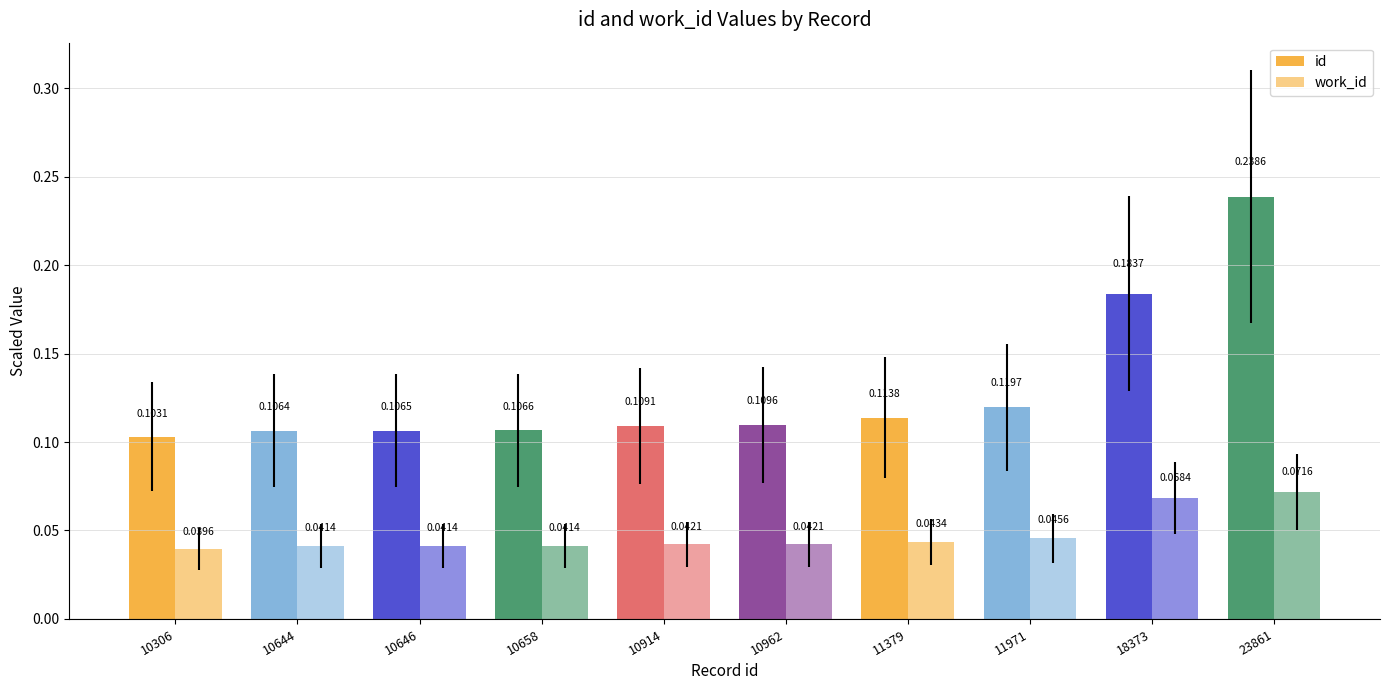

Reading left to right, list all the values displayed in this chart.

id: 0.1	0.1	0.1	0.1	0.1	0.1	0.1	0.1	0.2	0.2
work_id: 0.0	0.0	0.0	0.0	0.0	0.0	0.0	0.0	0.1	0.1